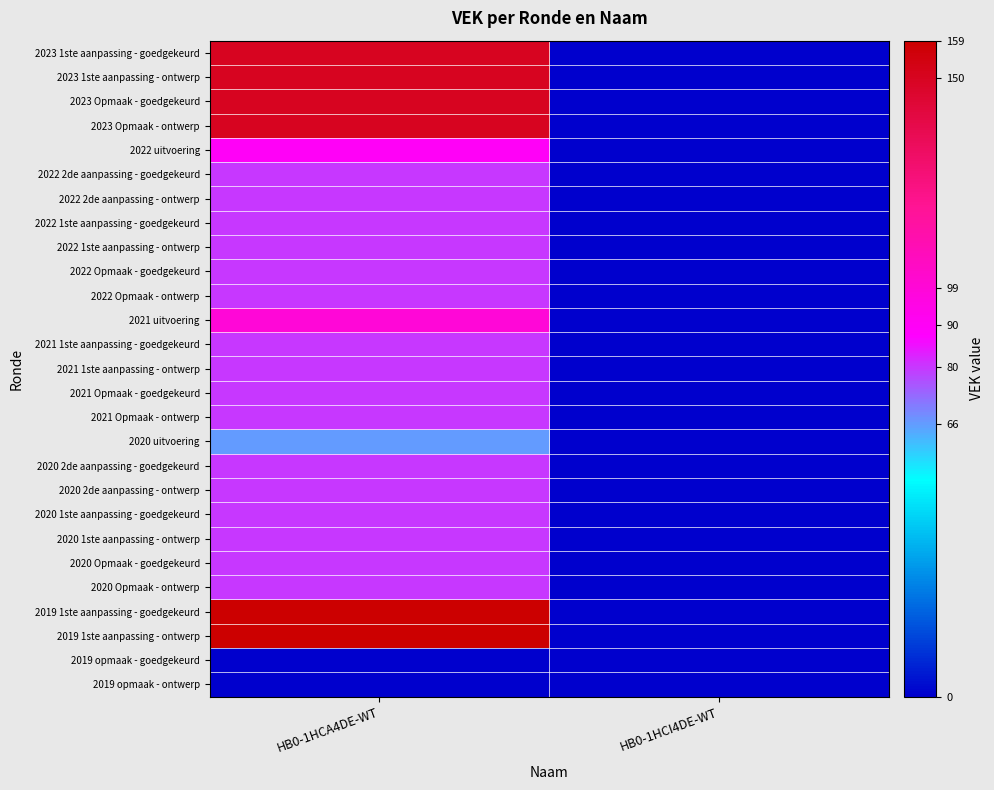

Reading left to right, extract all data points from this chart.

2023 1ste aanpassing - goedgekeurd: HB0-1HCA4DE-WT=150	HB0-1HCI4DE-WT=0
2023 1ste aanpassing - ontwerp: HB0-1HCA4DE-WT=150	HB0-1HCI4DE-WT=0
2023 Opmaak - goedgekeurd: HB0-1HCA4DE-WT=150	HB0-1HCI4DE-WT=0
2023 Opmaak - ontwerp: HB0-1HCA4DE-WT=150	HB0-1HCI4DE-WT=0
2022 uitvoering: HB0-1HCA4DE-WT=90	HB0-1HCI4DE-WT=0
2022 2de aanpassing - goedgekeurd: HB0-1HCA4DE-WT=80	HB0-1HCI4DE-WT=0
2022 2de aanpassing - ontwerp: HB0-1HCA4DE-WT=80	HB0-1HCI4DE-WT=0
2022 1ste aanpassing - goedgekeurd: HB0-1HCA4DE-WT=80	HB0-1HCI4DE-WT=0
2022 1ste aanpassing - ontwerp: HB0-1HCA4DE-WT=80	HB0-1HCI4DE-WT=0
2022 Opmaak - goedgekeurd: HB0-1HCA4DE-WT=80	HB0-1HCI4DE-WT=0
2022 Opmaak - ontwerp: HB0-1HCA4DE-WT=80	HB0-1HCI4DE-WT=0
2021 uitvoering: HB0-1HCA4DE-WT=99	HB0-1HCI4DE-WT=0
2021 1ste aanpassing - goedgekeurd: HB0-1HCA4DE-WT=80	HB0-1HCI4DE-WT=0
2021 1ste aanpassing - ontwerp: HB0-1HCA4DE-WT=80	HB0-1HCI4DE-WT=0
2021 Opmaak - goedgekeurd: HB0-1HCA4DE-WT=80	HB0-1HCI4DE-WT=0
2021 Opmaak - ontwerp: HB0-1HCA4DE-WT=80	HB0-1HCI4DE-WT=0
2020 uitvoering: HB0-1HCA4DE-WT=66	HB0-1HCI4DE-WT=0
2020 2de aanpassing - goedgekeurd: HB0-1HCA4DE-WT=80	HB0-1HCI4DE-WT=0
2020 2de aanpassing - ontwerp: HB0-1HCA4DE-WT=80	HB0-1HCI4DE-WT=0
2020 1ste aanpassing - goedgekeurd: HB0-1HCA4DE-WT=80	HB0-1HCI4DE-WT=0
2020 1ste aanpassing - ontwerp: HB0-1HCA4DE-WT=80	HB0-1HCI4DE-WT=0
2020 Opmaak - goedgekeurd: HB0-1HCA4DE-WT=80	HB0-1HCI4DE-WT=0
2020 Opmaak - ontwerp: HB0-1HCA4DE-WT=80	HB0-1HCI4DE-WT=0
2019 1ste aanpassing - goedgekeurd: HB0-1HCA4DE-WT=159	HB0-1HCI4DE-WT=0
2019 1ste aanpassing - ontwerp: HB0-1HCA4DE-WT=159	HB0-1HCI4DE-WT=0
2019 opmaak - goedgekeurd: HB0-1HCA4DE-WT=0	HB0-1HCI4DE-WT=0
2019 opmaak - ontwerp: HB0-1HCA4DE-WT=0	HB0-1HCI4DE-WT=0